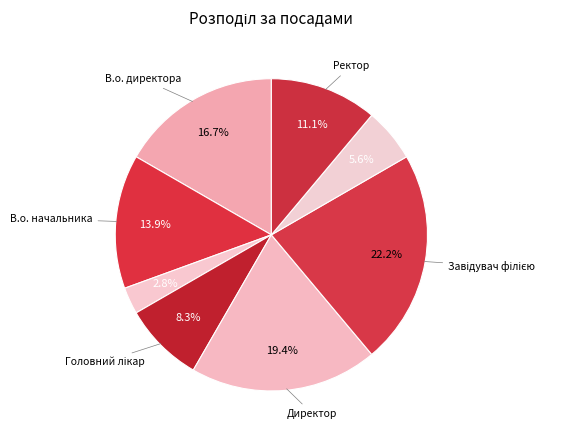

How many segments does this pie chart have?

8